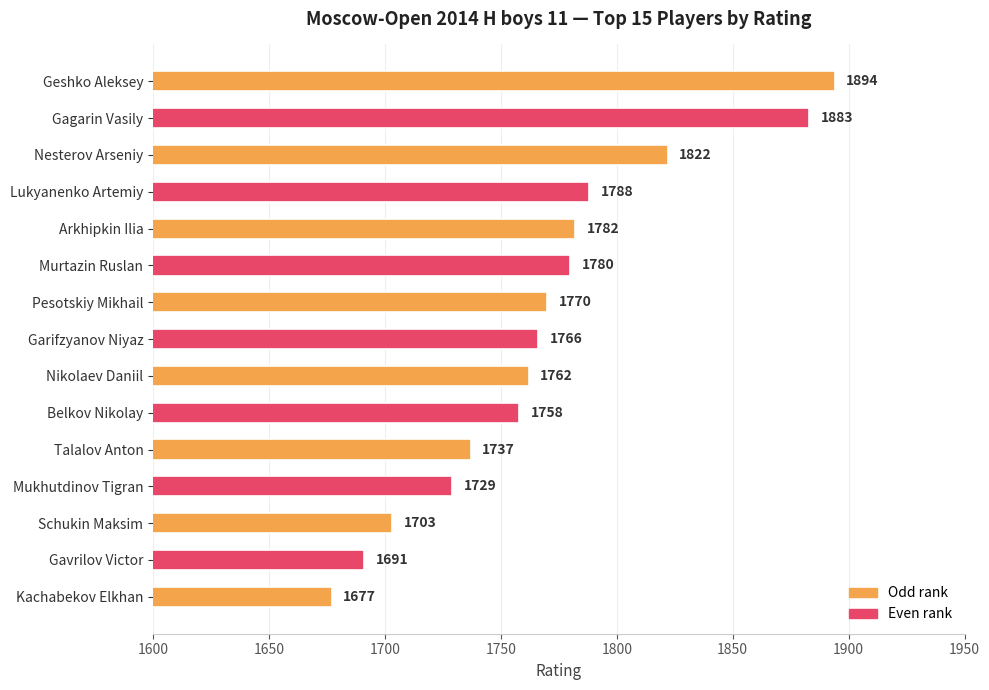

Rank the categories by value from highest to lowest.

Geshko Aleksey, Gagarin Vasily, Nesterov Arseniy, Lukyanenko Artemiy, Arkhipkin Ilia, Murtazin Ruslan, Pesotskiy Mikhail, Garifzyanov Niyaz, Nikolaev Daniil, Belkov Nikolay, Talalov Anton, Mukhutdinov Tigran, Schukin Maksim, Gavrilov Victor, Kachabekov Elkhan